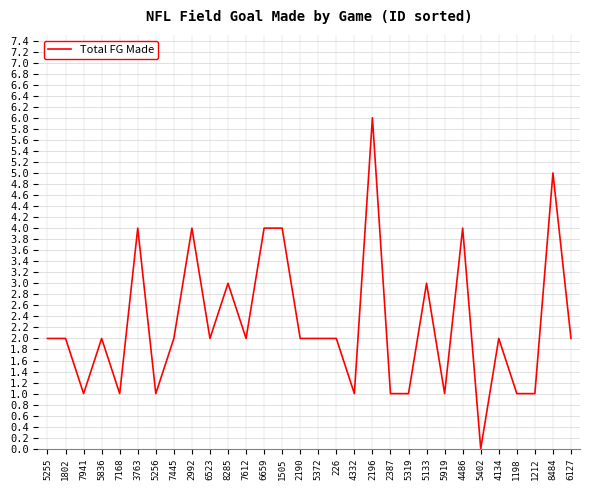

Where is the first local minimum?

7941